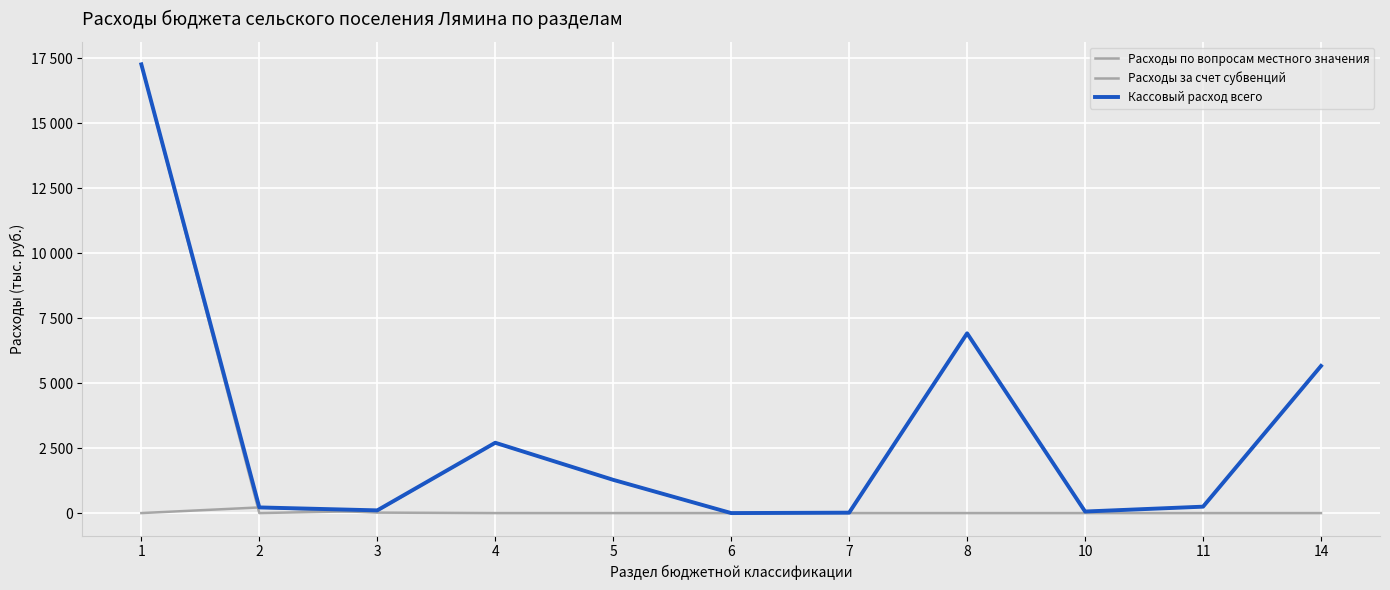

What is the spread (max minus min) of values at 10?

60.0